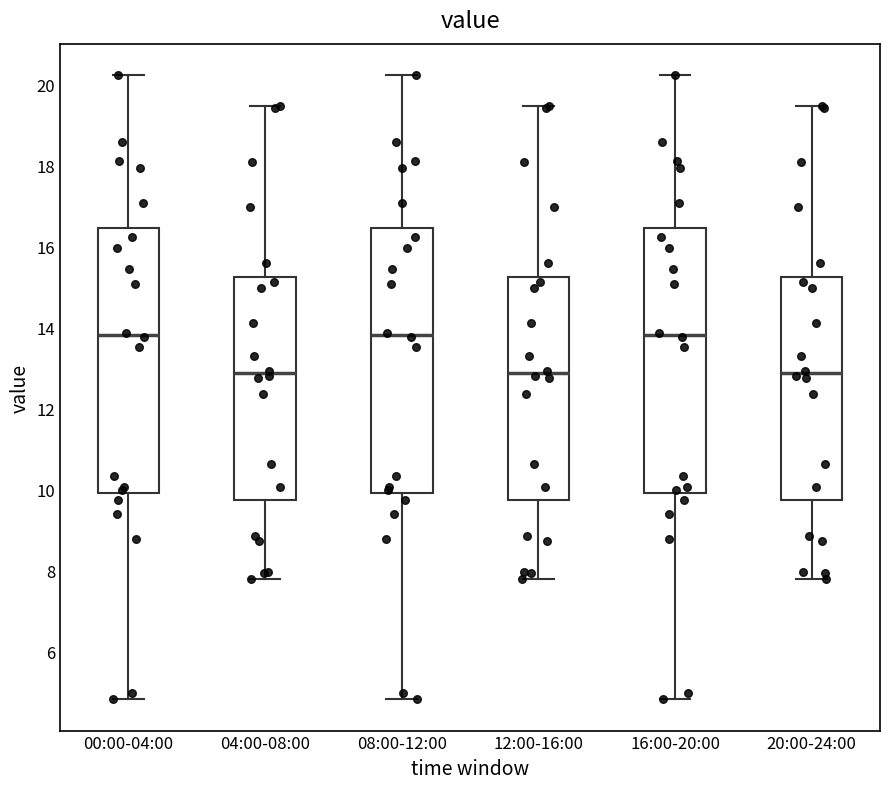

Reading left to right, transcribe this box plot: for each box, give where its median line is, the range the box spans, and where its two whiskers end, as read against the y-axis. The values are not printed on the chart, so give them approximately, as read against the axis.

00:00-04:00: median 13.8, box 10.0 to 16.4, whiskers 4.8 to 20.2
04:00-08:00: median 12.8, box 9.8 to 15.2, whiskers 7.8 to 19.4
08:00-12:00: median 13.8, box 10.0 to 16.4, whiskers 4.8 to 20.2
12:00-16:00: median 12.8, box 9.8 to 15.2, whiskers 7.8 to 19.4
16:00-20:00: median 13.8, box 10.0 to 16.4, whiskers 4.8 to 20.2
20:00-24:00: median 12.8, box 9.8 to 15.2, whiskers 7.8 to 19.4